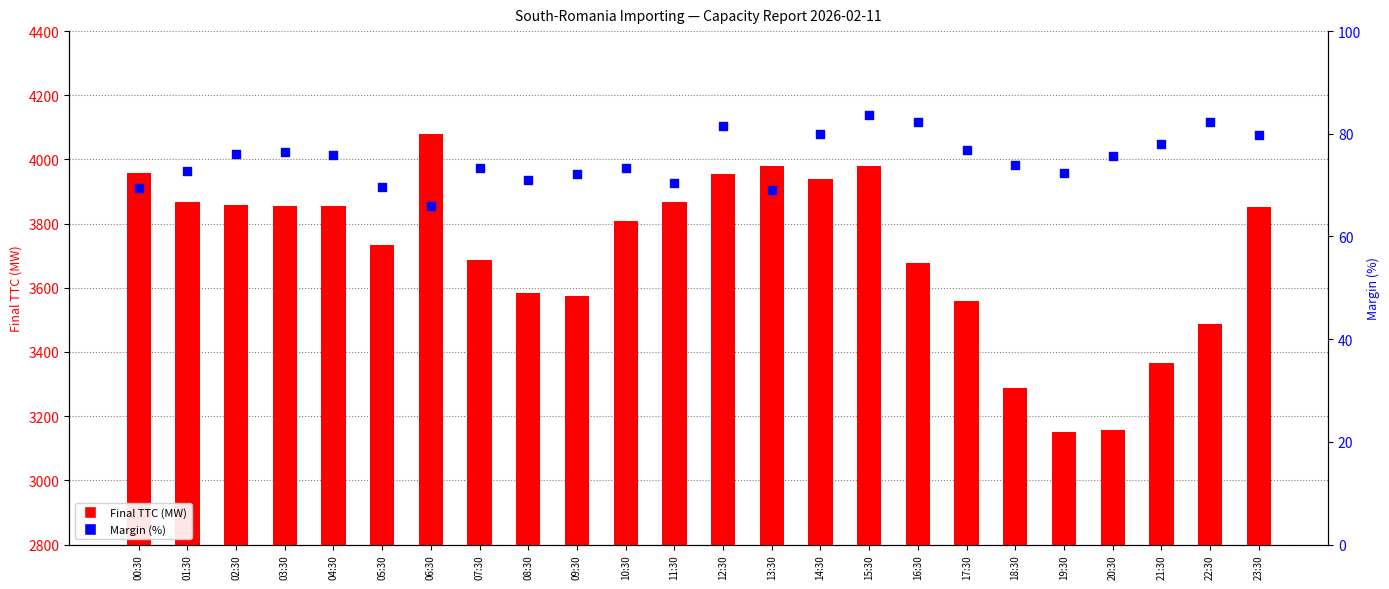

Which series has the largest total across all categories?

Final TTC